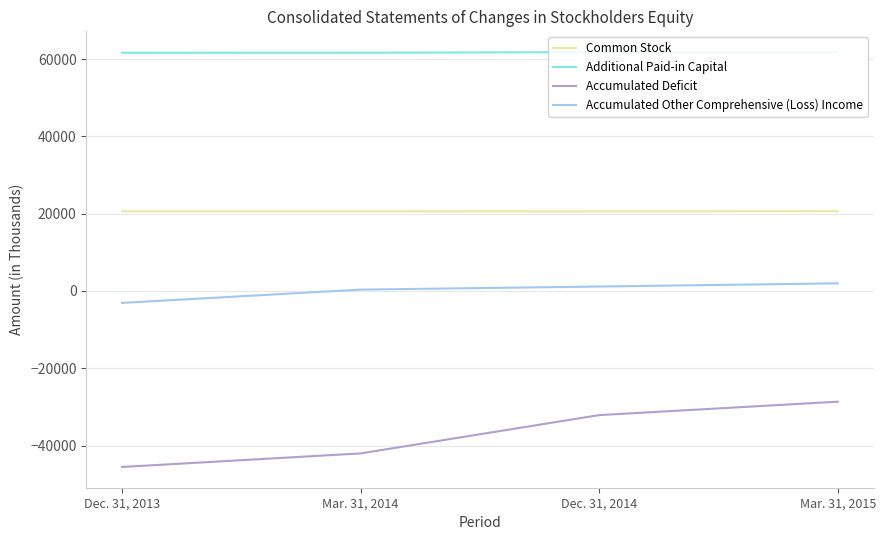

Is the value of Common Stock at Mar. 31, 2014 greater than the value of Additional Paid-in Capital at Dec. 31, 2014?

No